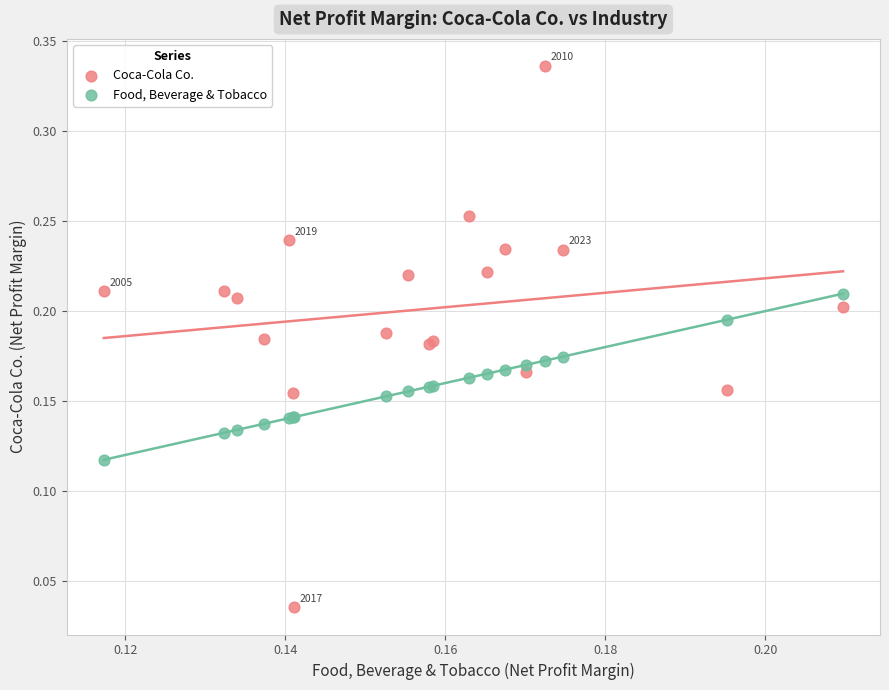

Which series contains the lowest Y value?

Coca-Cola Co.